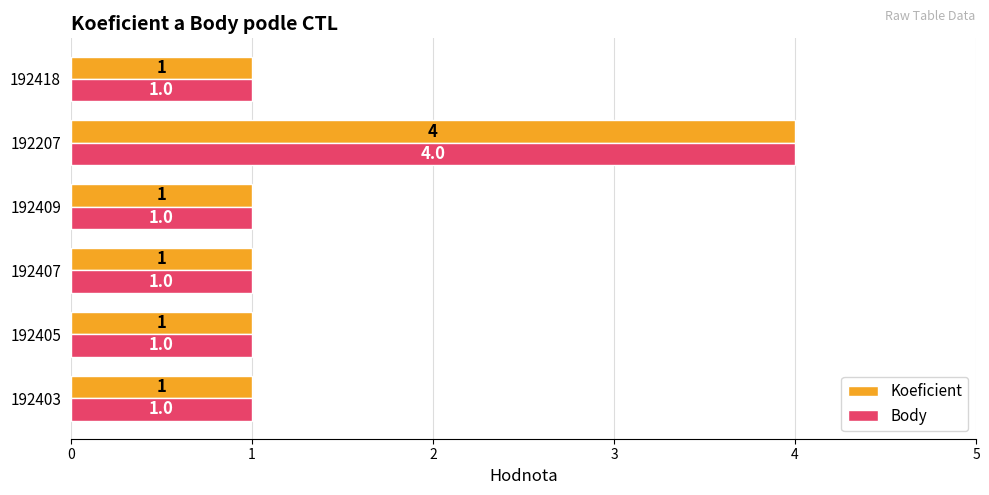

Which label corresponds to the largest value in the chart?

192207